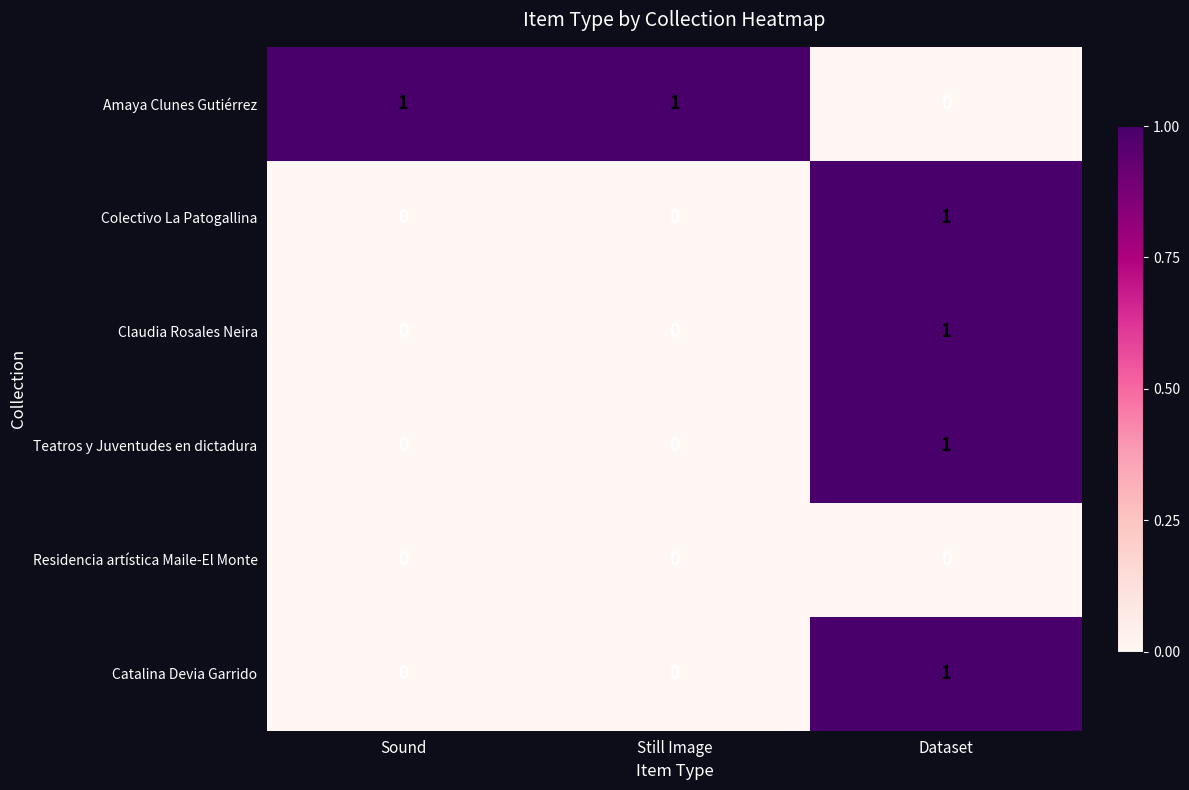

How many Catalina Devia Garrido values are between 0 and 1?

3